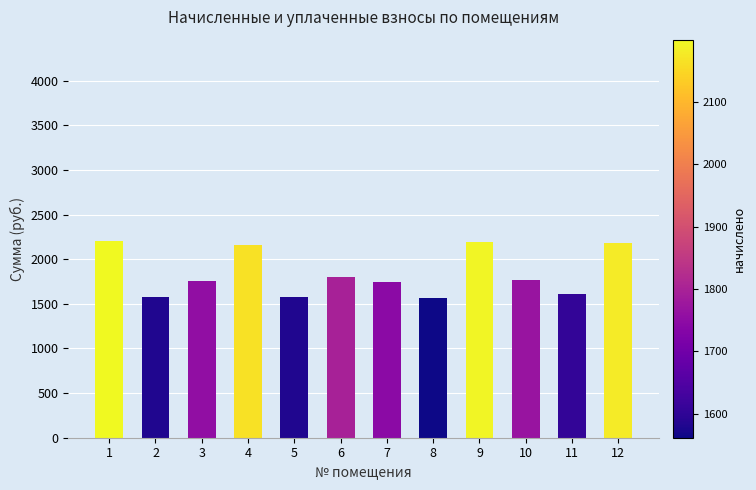

What is the average value?

1843.7